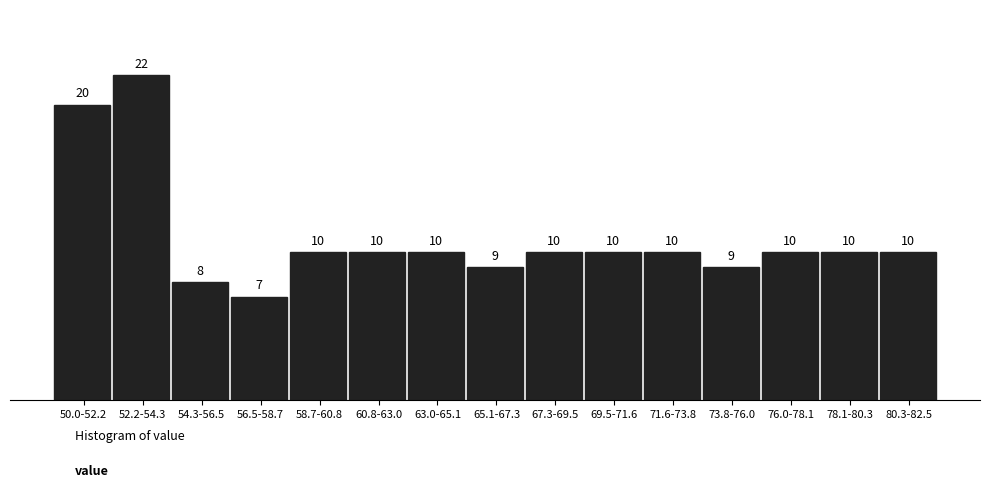

Reading left to right, list all the values displayed in this chart.

50.0-52.2=20	52.2-54.3=22	54.3-56.5=8	56.5-58.7=7	58.7-60.8=10	60.8-63.0=10	63.0-65.1=10	65.1-67.3=9	67.3-69.5=10	69.5-71.6=10	71.6-73.8=10	73.8-76.0=9	76.0-78.1=10	78.1-80.3=10	80.3-82.5=10